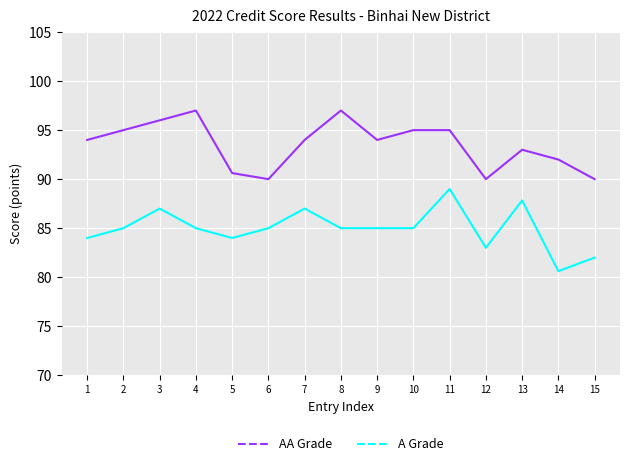

Does the chart have visible grid lines?

Yes